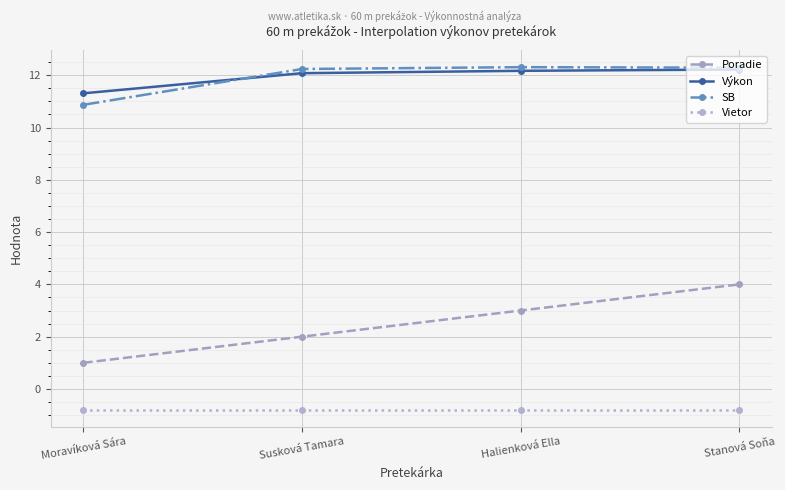

What is the total value across all series at Stanová Soňa?

27.7